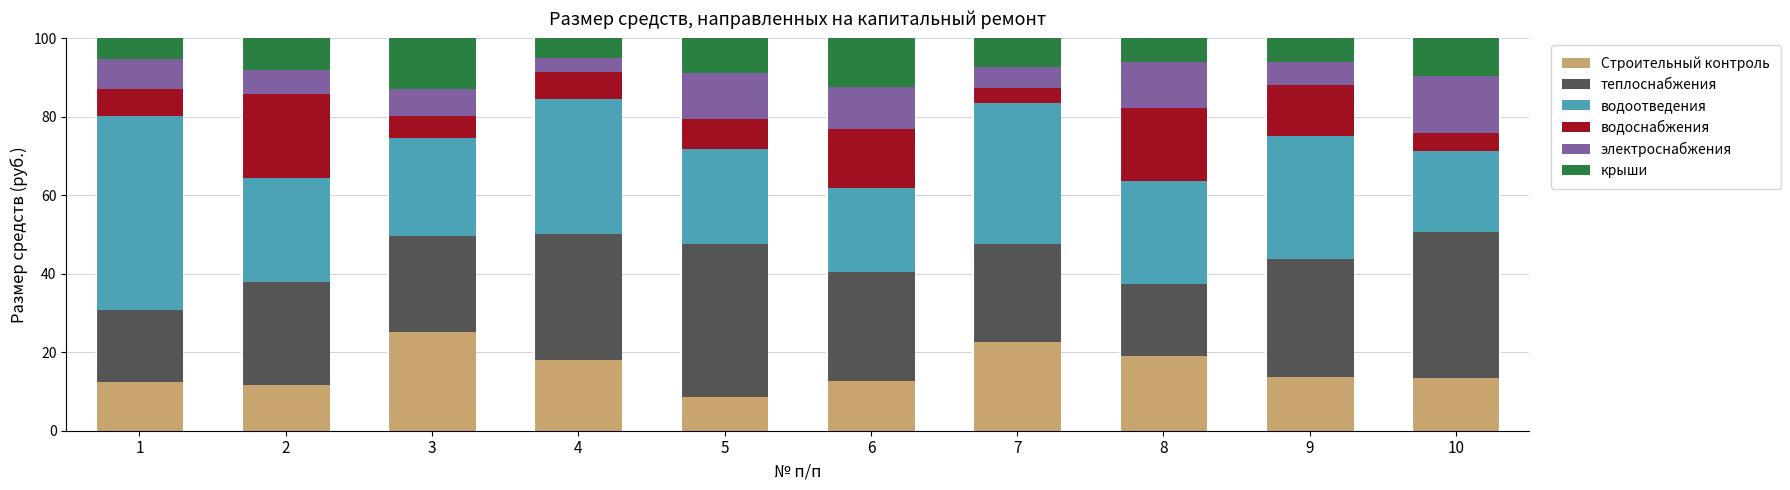

What is the total value across all series at 3?

100.0